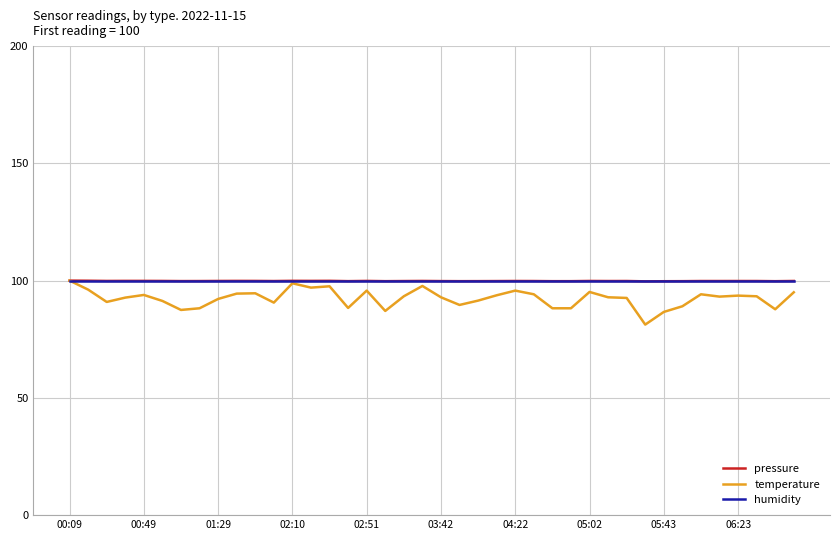

Which series has the widest spread of values?

temperature